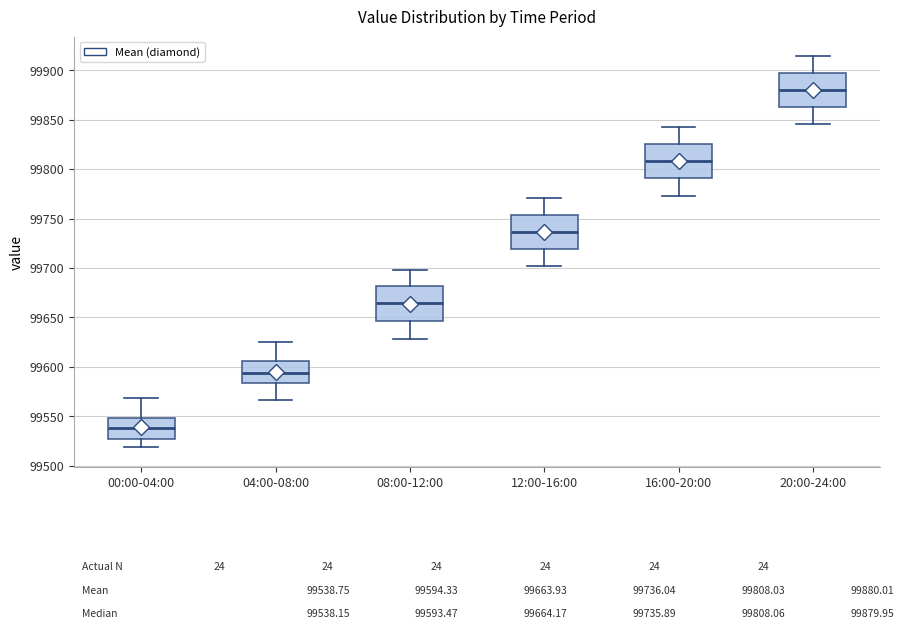

Which box has the highest median line?

20:00-24:00